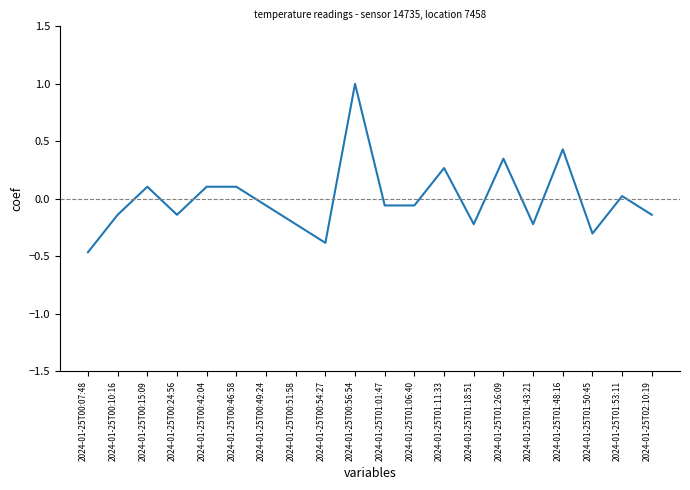

What is the change in value from 2024-01-25T00:24:56 to 2024-01-25T01:50:45?

-0.2